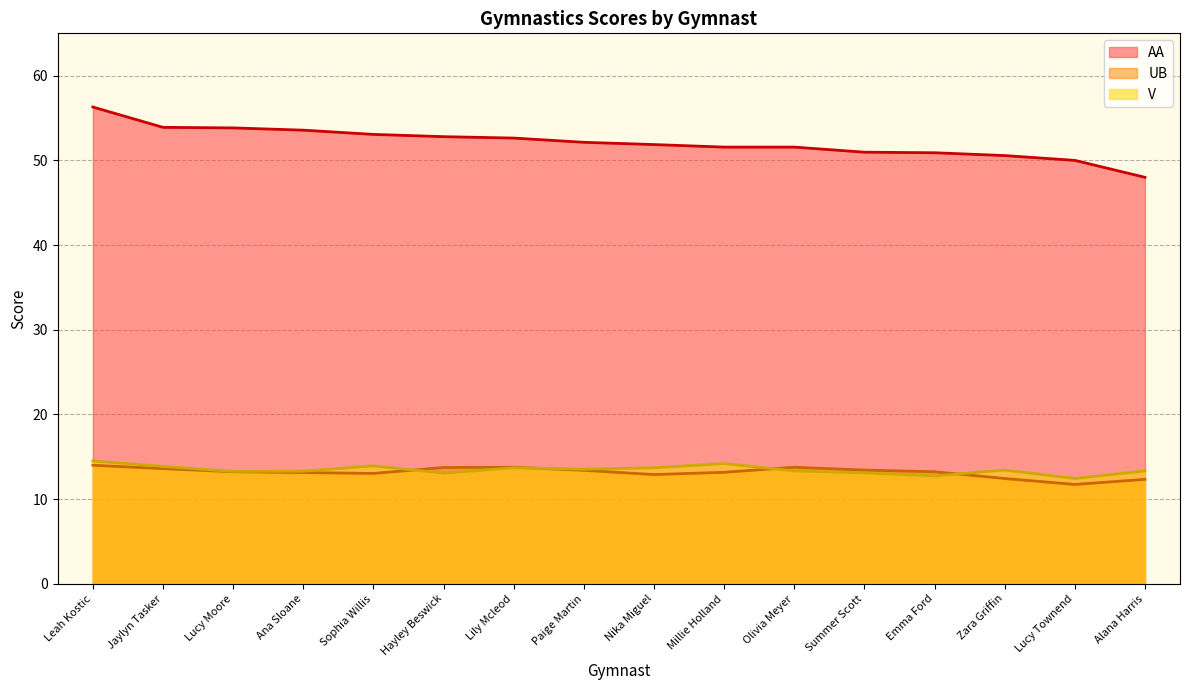

True or false: V has a value of 14.5 at Leah Kostic.

True